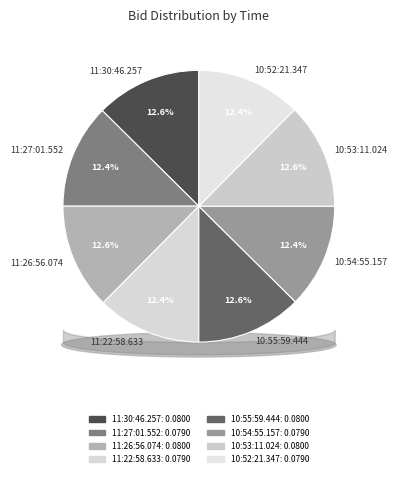

To the nearest percent, what percentage of the pie is 11:26:56.074?

13%